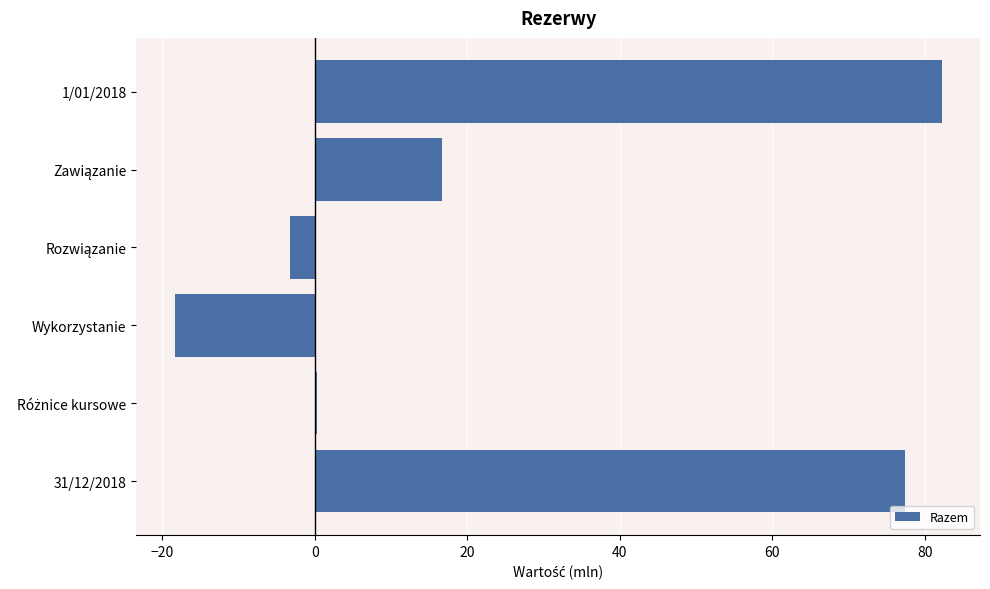

What value does the data have at 31/12/2018?

77.4